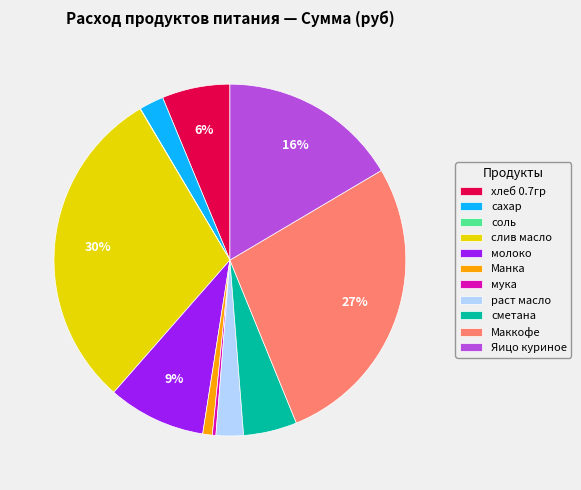

What is the ratio of the value at сметана to the value at мука?

15.0